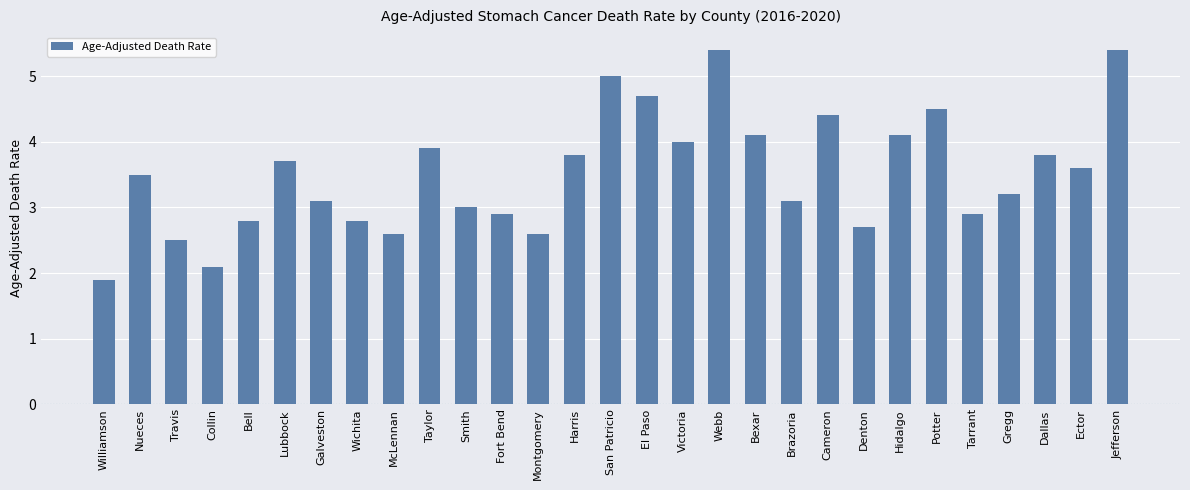

What is the greatest value displayed?

5.4